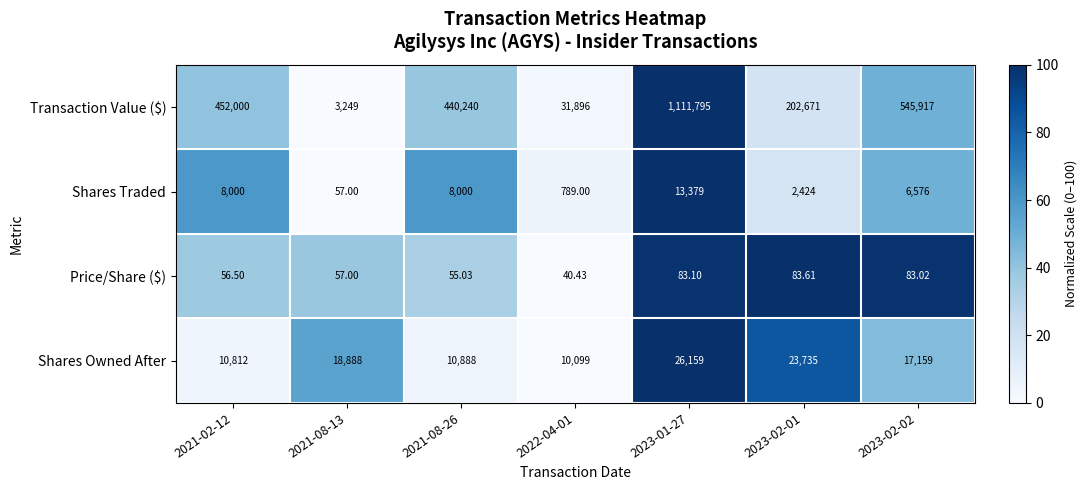

Which label corresponds to the smallest value in the chart?

2022-04-01